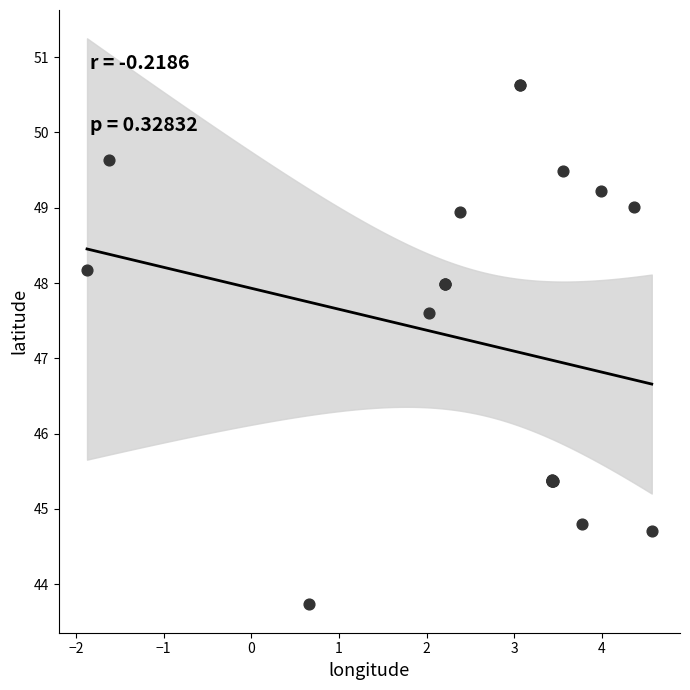

What Y value in the scatter plot is closest to 47?

47.6